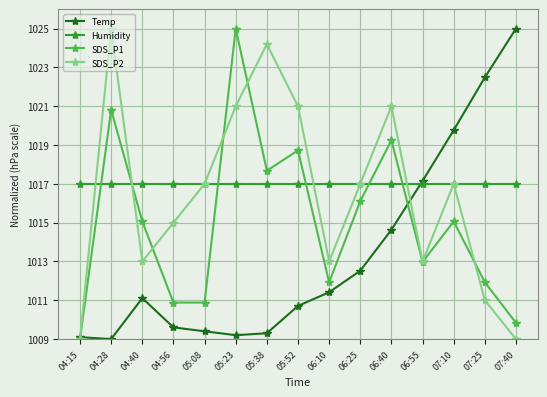

Reading right to left, list all the values displayed in this chart.

Temp: 07:40=1025.0	07:25=1022.5	07:10=1019.8	06:55=1017.2	06:40=1014.6	06:25=1012.5	06:10=1011.4	05:52=1010.7	05:38=1009.3	05:23=1009.2	05:08=1009.4	04:56=1009.6	04:40=1011.1	04:28=1009.0	04:15=1009.1
Humidity: 07:40=1017.0	07:25=1017.0	07:10=1017.0	06:55=1017.0	06:40=1017.0	06:25=1017.0	06:10=1017.0	05:52=1017.0	05:38=1017.0	05:23=1017.0	05:08=1017.0	04:56=1017.0	04:40=1017.0	04:28=1017.0	04:15=1017.0
SDS_P1: 07:40=1009.8	07:25=1011.9	07:10=1015.1	06:55=1013.0	06:40=1019.2	06:25=1016.1	06:10=1011.9	05:52=1018.7	05:38=1017.7	05:23=1025.0	05:08=1010.9	04:56=1010.9	04:40=1015.1	04:28=1020.8	04:15=1009.0
SDS_P2: 07:40=1009.0	07:25=1011.0	07:10=1017.0	06:55=1013.0	06:40=1021.0	06:25=1017.0	06:10=1013.0	05:52=1021.0	05:38=1024.2	05:23=1021.0	05:08=1017.0	04:56=1015.0	04:40=1013.0	04:28=1025.0	04:15=1009.0